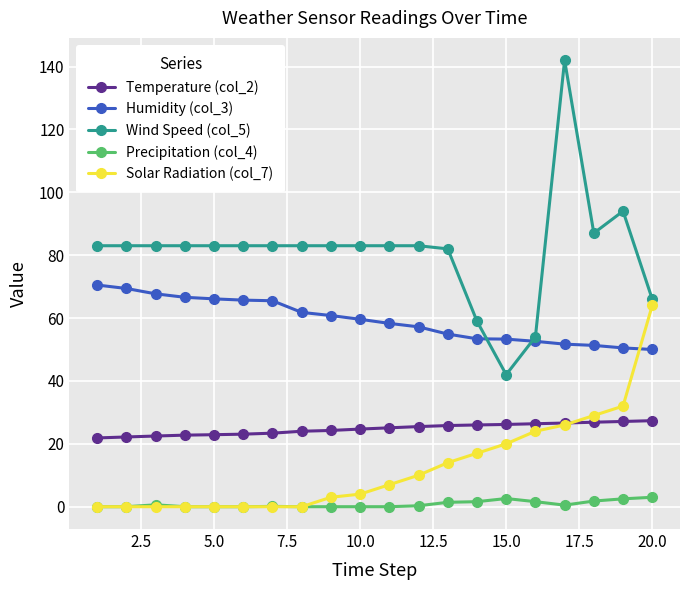

Rank the series by their maximum value, from lowest to highest.

Precipitation (col_4), Temperature (col_2), Solar Radiation (col_7), Humidity (col_3), Wind Speed (col_5)